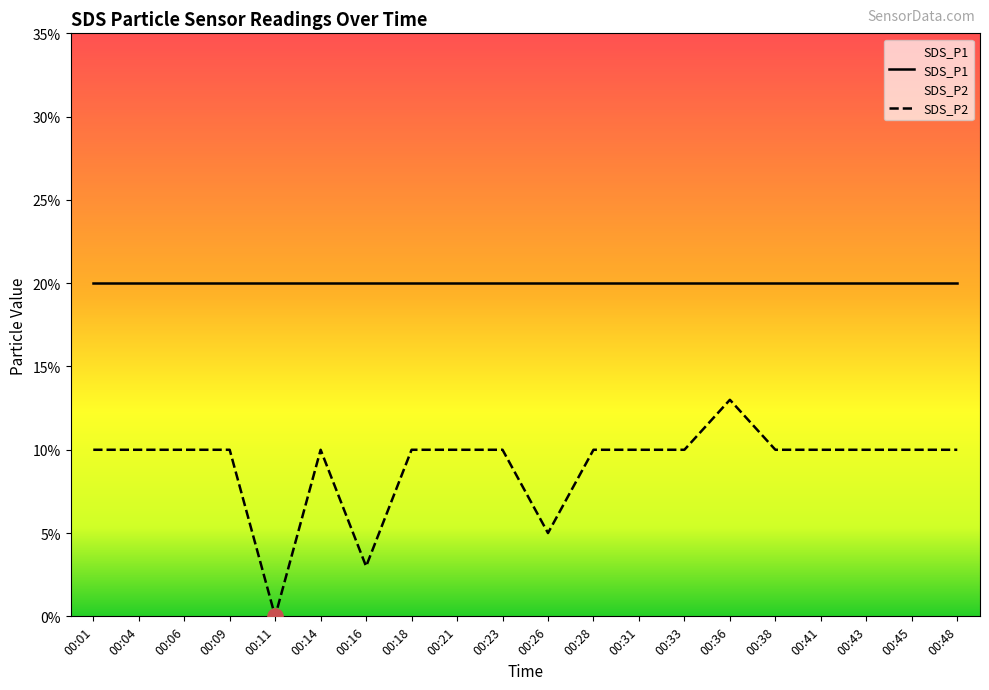

What is the change in value from 00:16 to 00:41?

+0.1